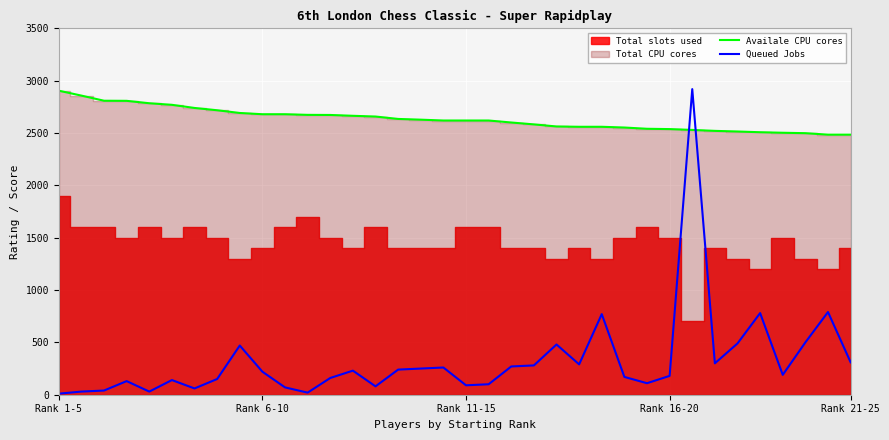

What is the difference between the maximum and minimum values in the Availale CPU cores series?

420